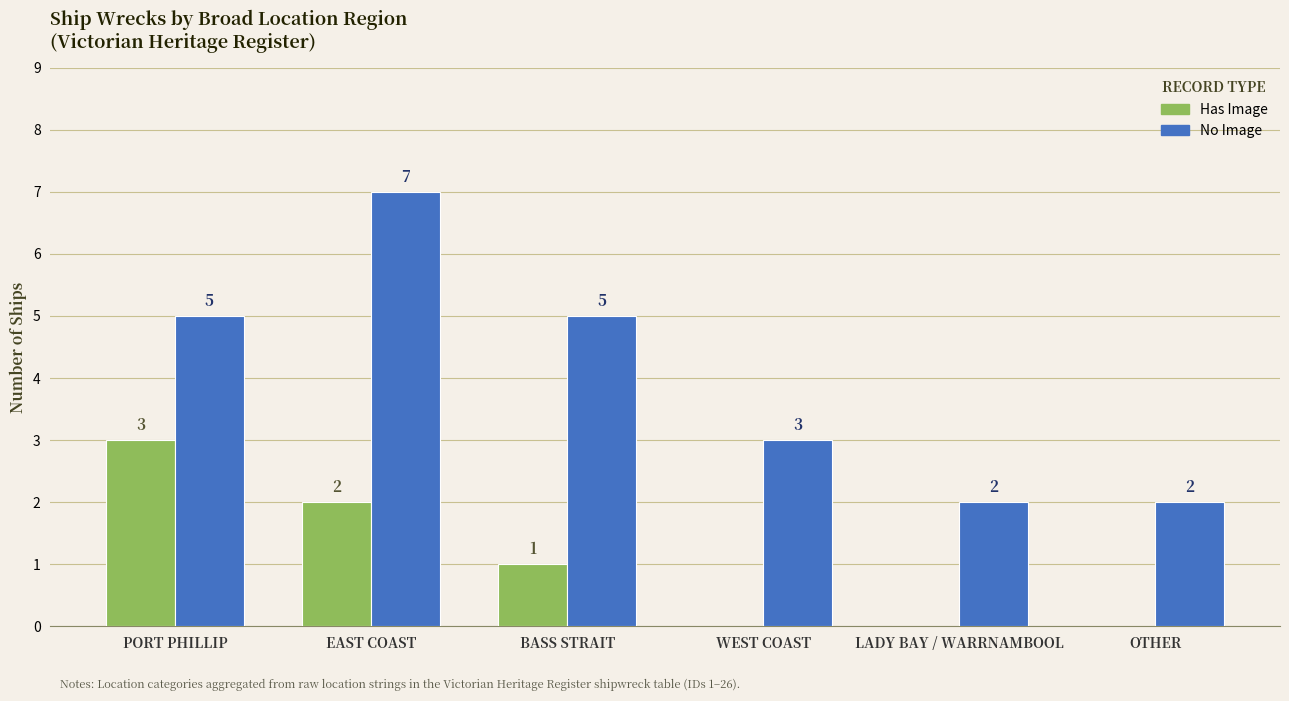

What is the spread (max minus min) of values at EAST COAST?

5